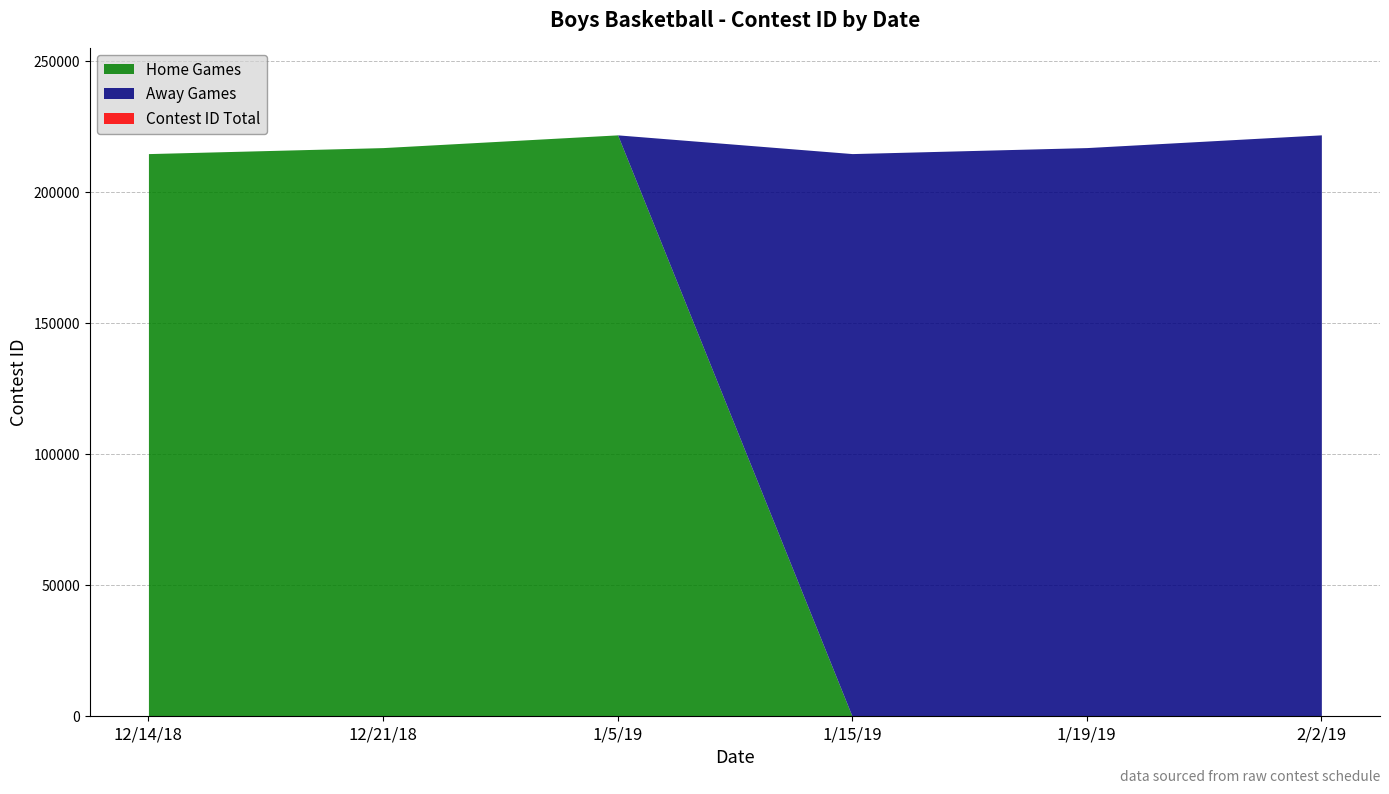

The Contest ID Total series shows 315011 at 1/5/19. True or false?

False